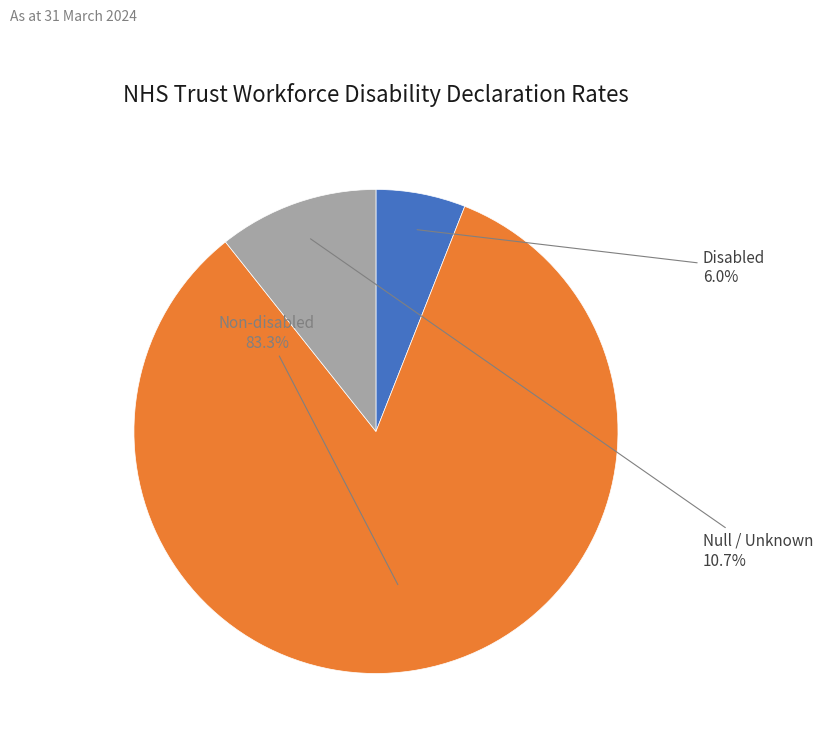

Which has a higher value, Disabled or Non-disabled?

Non-disabled